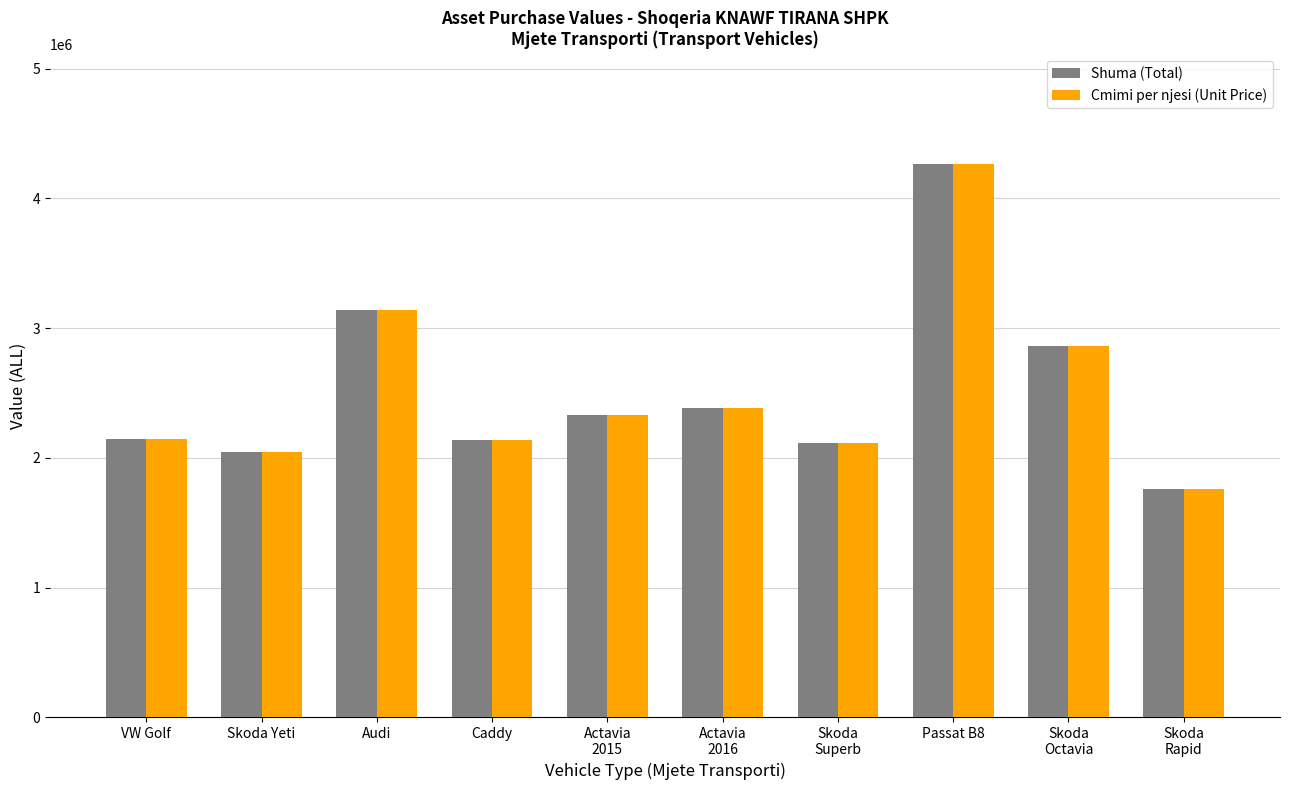

What is the sum of all Shuma (Total) values?

25198035